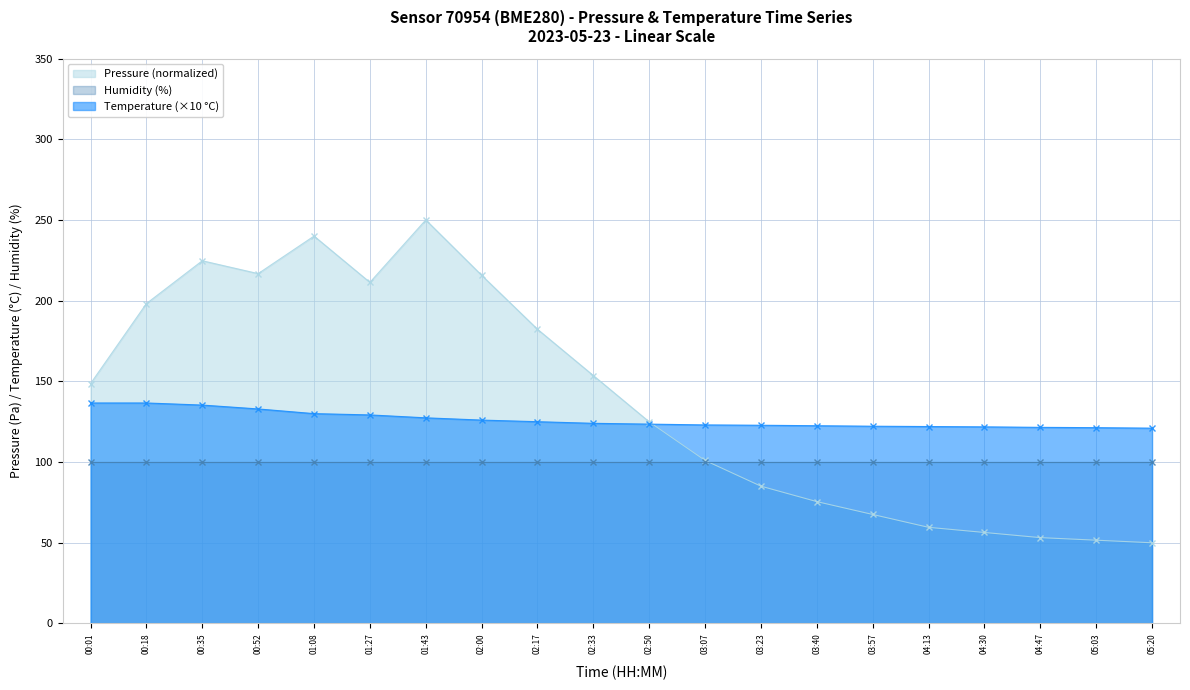

The value of Pressure at 04:30 is 96.3. True or false?

False